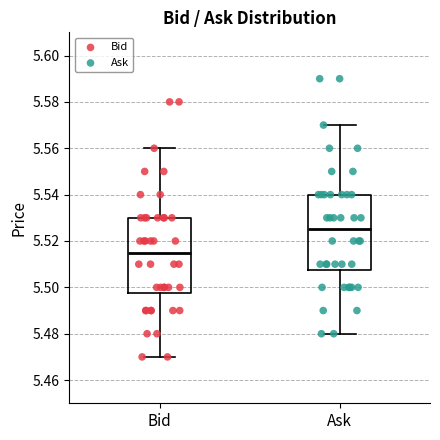

Reading left to right, read every box against the y-axis: the position of its median line, the range the box covers, and the ends of its whiskers. The values are not printed on the chart, so give them approximately, as read against the axis.

Bid: median 5.516, box 5.498 to 5.530, whiskers 5.470 to 5.560
Ask: median 5.526, box 5.508 to 5.540, whiskers 5.480 to 5.570